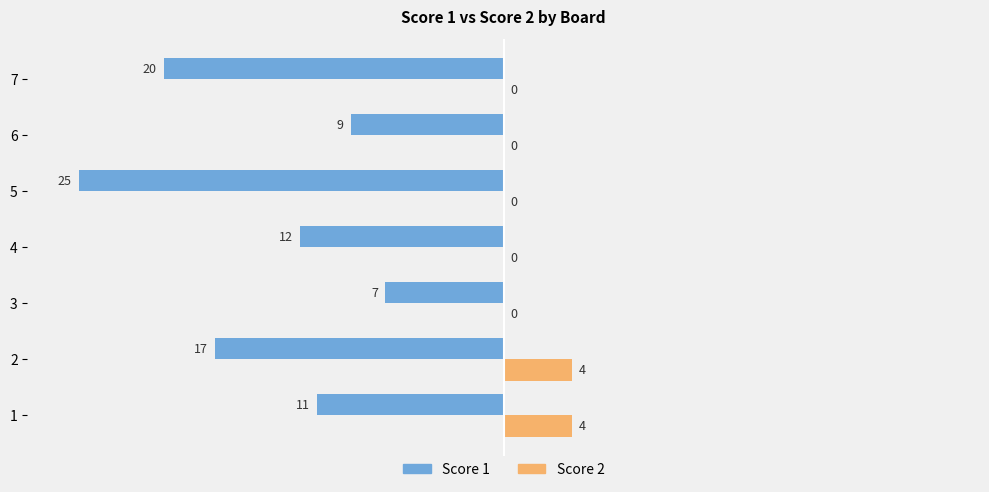

What is the sum of the Score 1 values at 4 and 3?

-19